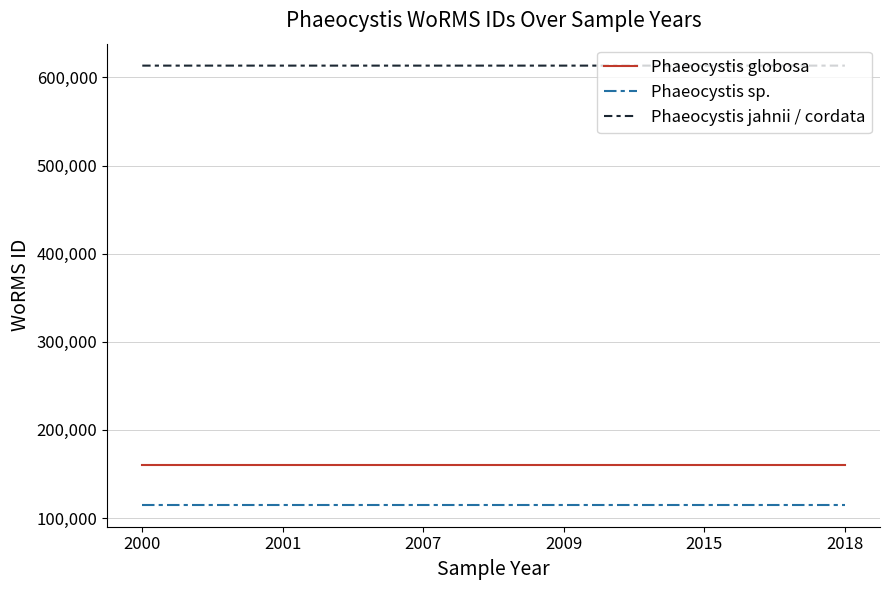

Which series has the largest total across all categories?

Phaeocystis jahnii / cordata